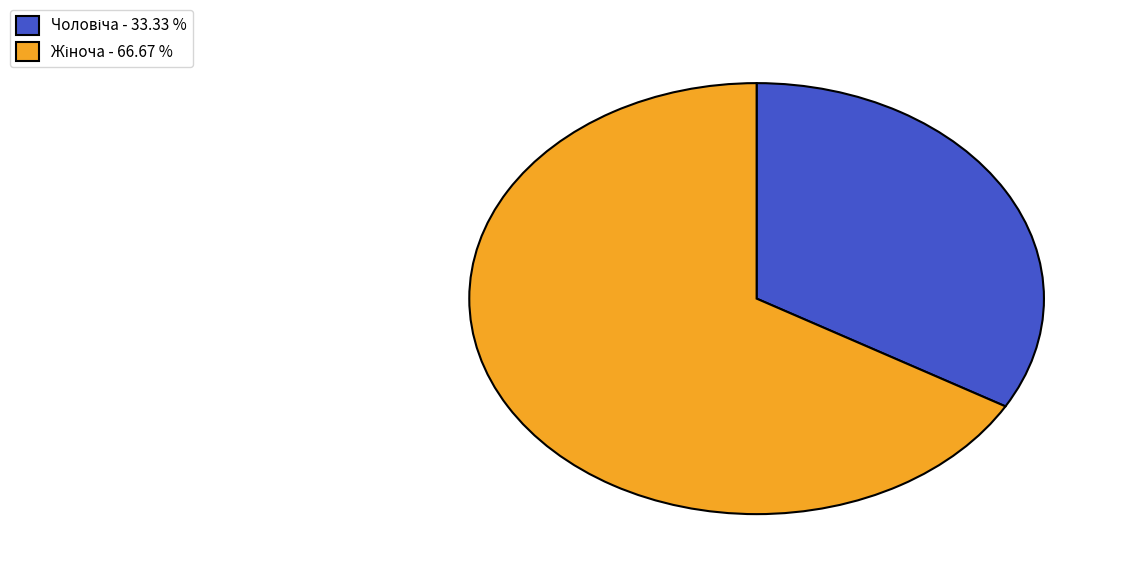

Is there any slice that represents more than half of the pie?

Yes